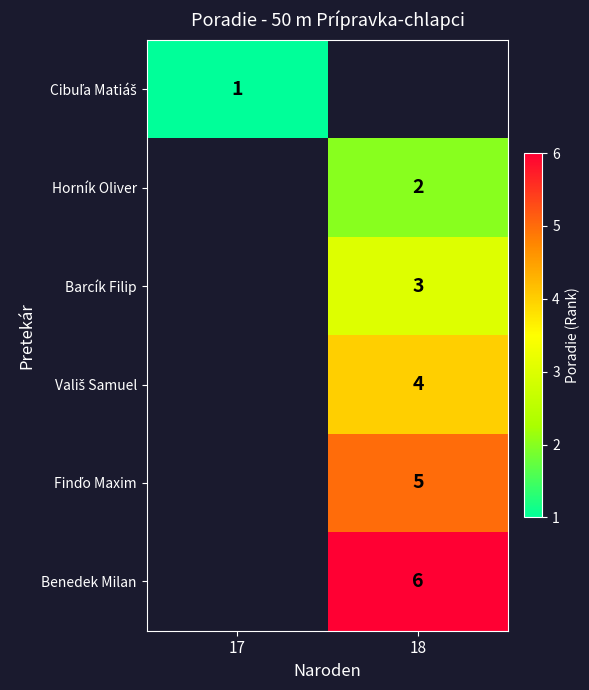

The Barcík Filip series shows 4 at 18. True or false?

False